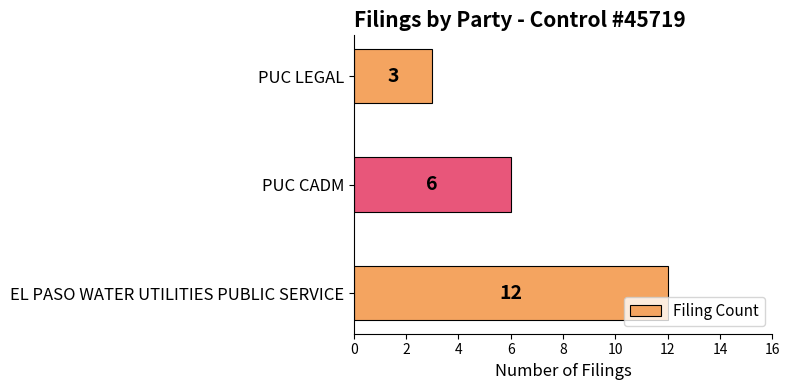

How many values are between 3 and 12?

3